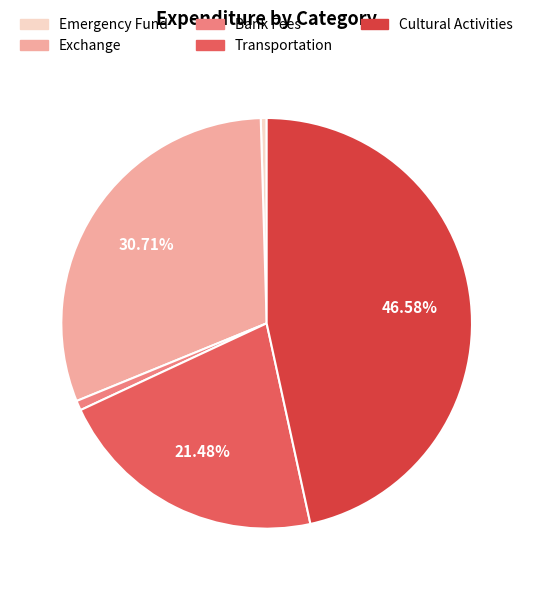

Which slice is the largest?

Cultural Activities